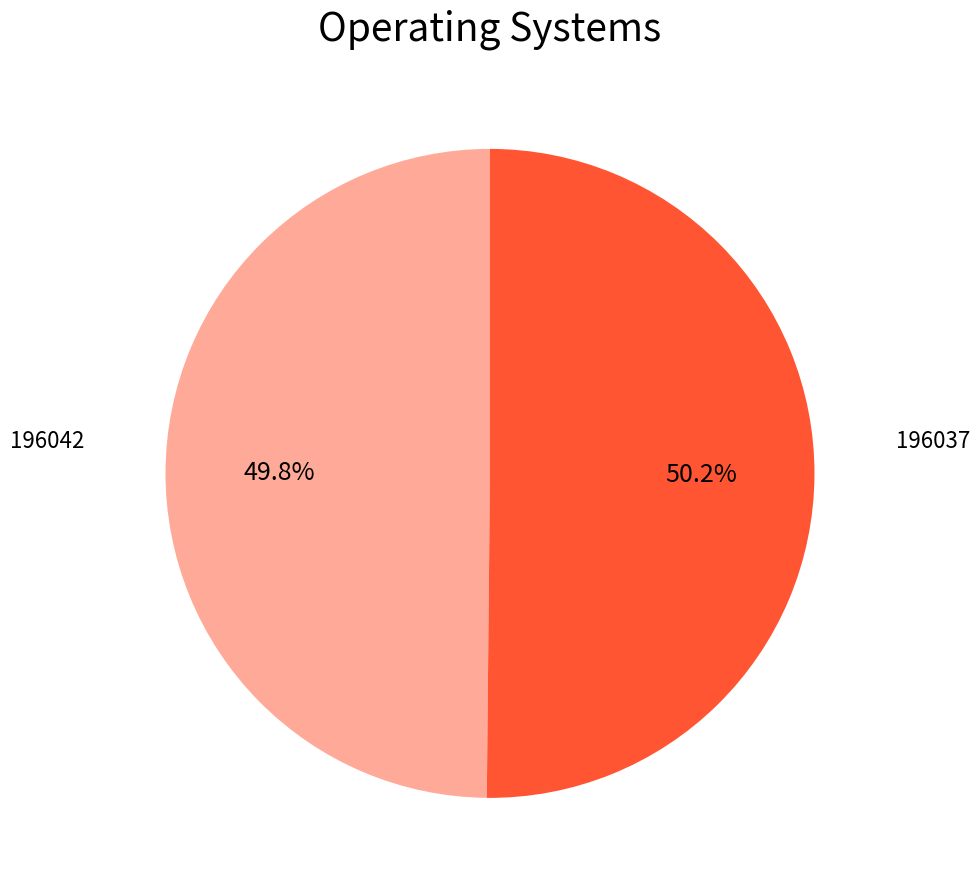

Is there a majority slice in this chart?

Yes